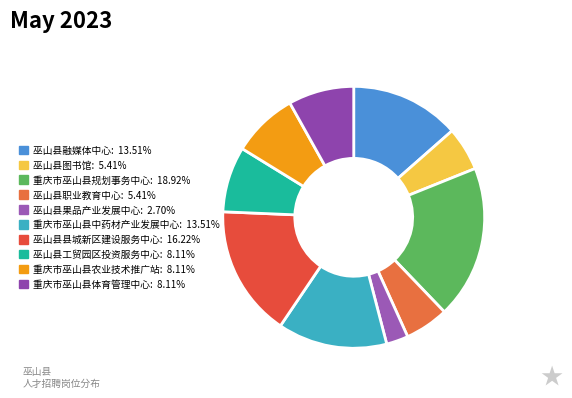

How many segments does this pie chart have?

10